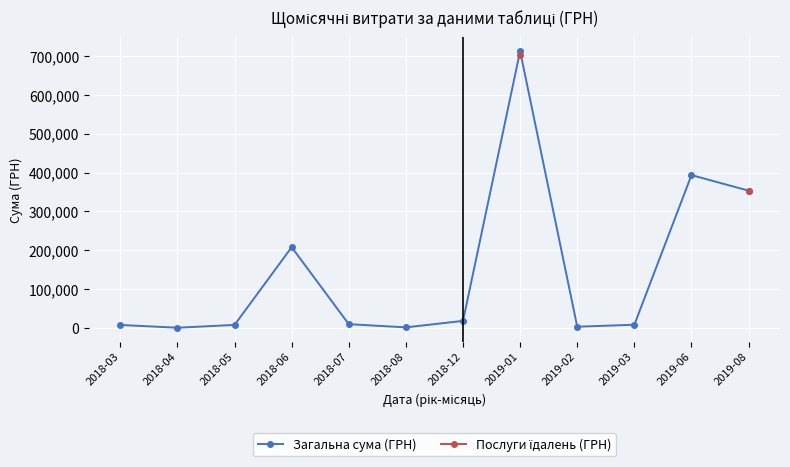

True or false: Послуги їдалень (ГРН) has more than 2 points higher than both neighbors.

False